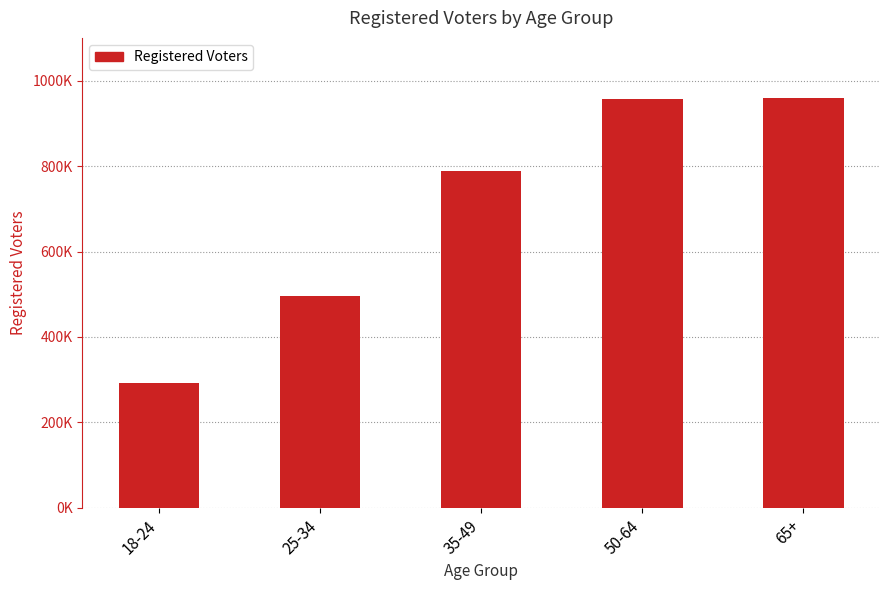

Which has a higher value, 18-24 or 25-34?

25-34